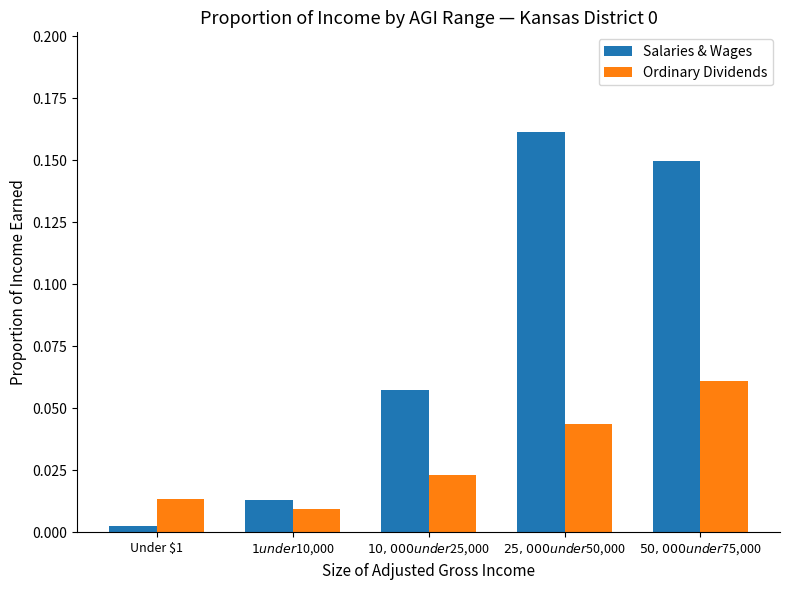

What is the sum of all Salaries & Wages values?

0.4